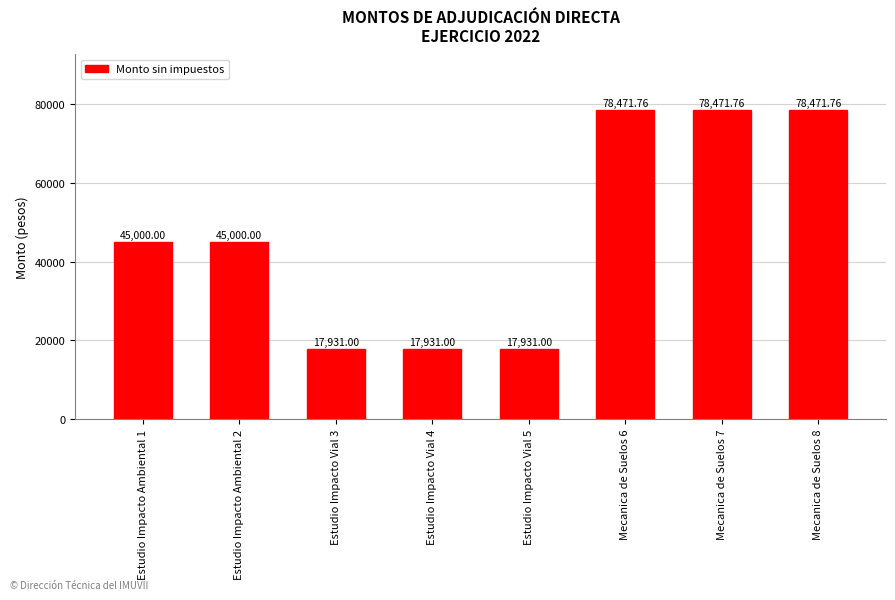

What is the label of the 6th bar from the left?

Mecanica de Suelos 6